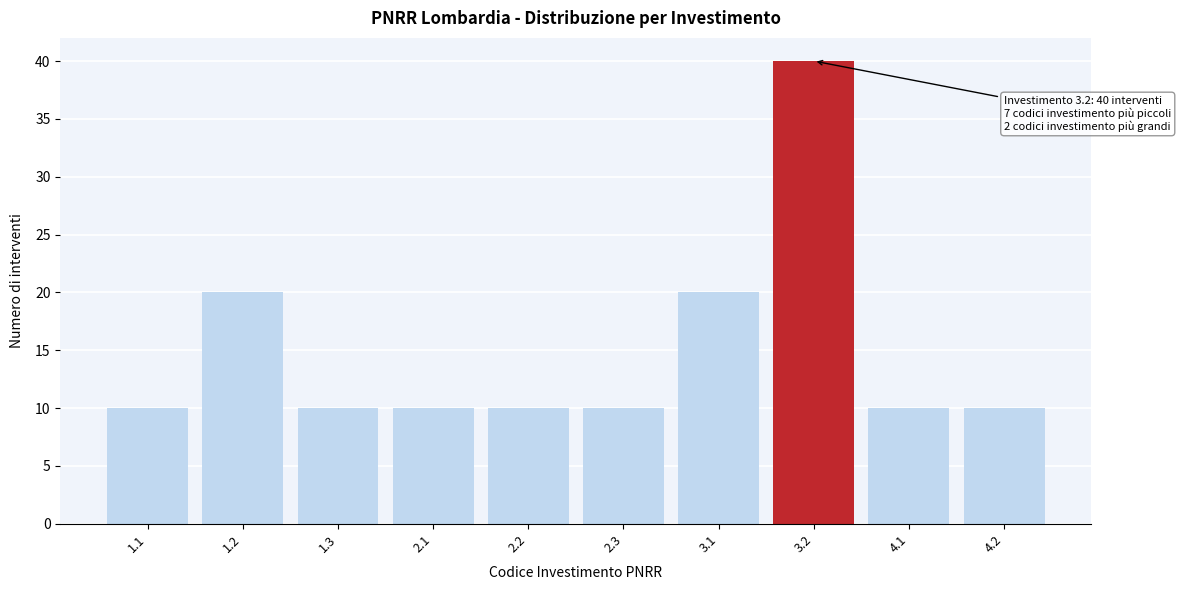

Reading right to left, transcribe all the data shown in this chart.

10	10	40	20	10	10	10	10	20	10